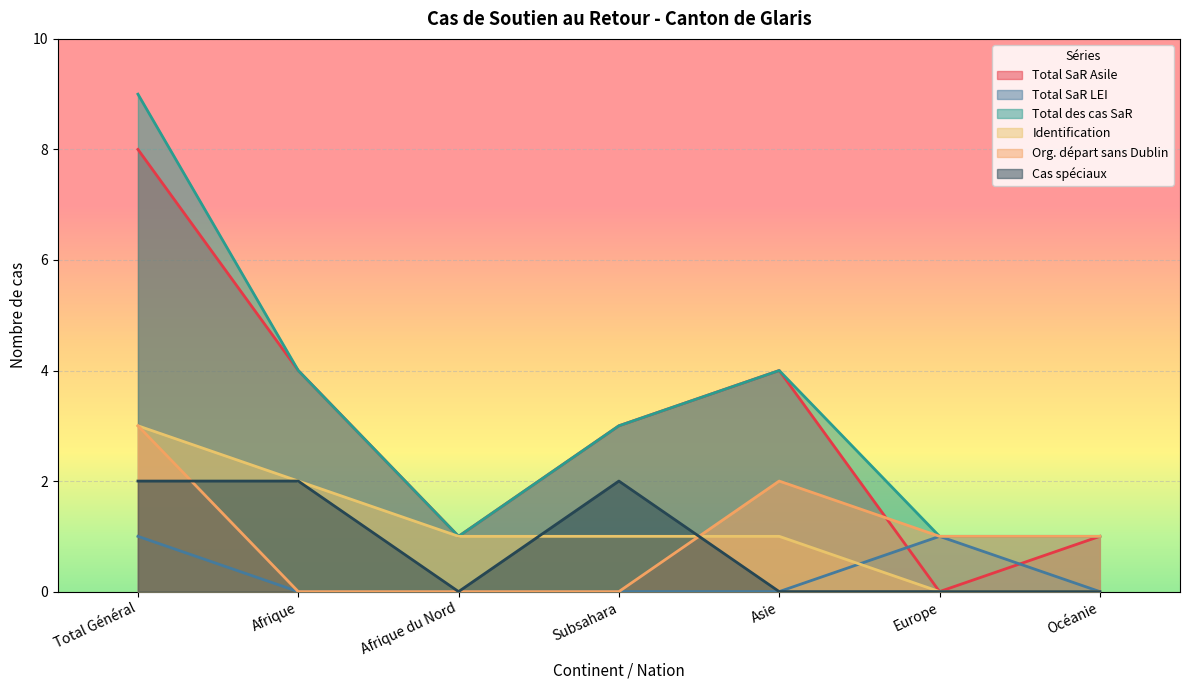

What is the total value across all series at Océanie?

3